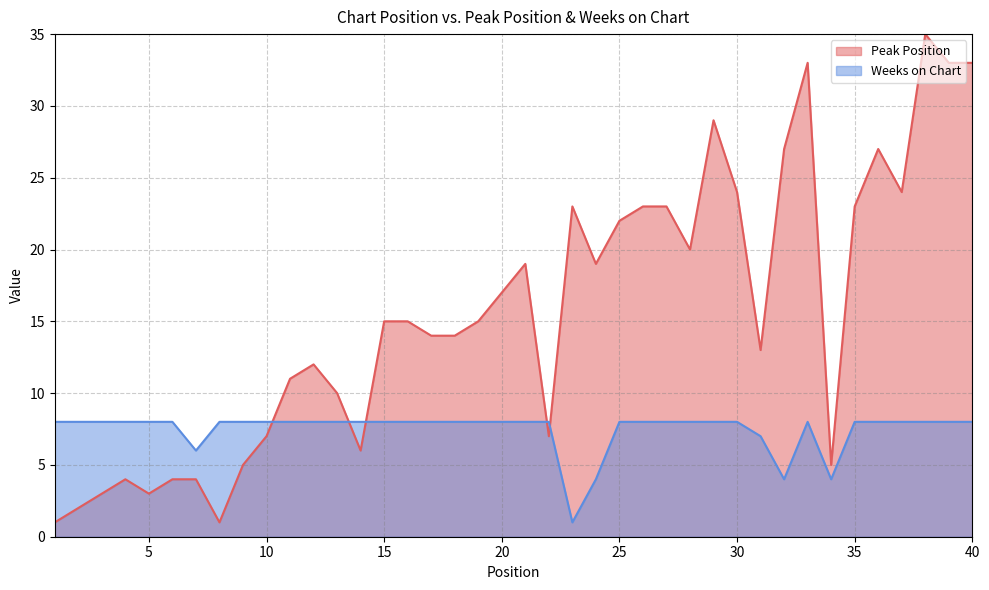

Reading left to right, extract all data points from this chart.

Peak Position: 1=1	2=2	3=3	4=4	5=3	6=4	7=4	8=1	9=5	10=7	11=11	12=12	13=10	14=6	15=15	16=15	17=14	18=14	19=15	20=17	21=19	22=7	23=23	24=19	25=22	26=23	27=23	28=20	29=29	30=24	31=13	32=27	33=33	34=5	35=23	36=27	37=24	38=35	39=33	40=33
Weeks on Chart: 1=8	2=8	3=8	4=8	5=8	6=8	7=6	8=8	9=8	10=8	11=8	12=8	13=8	14=8	15=8	16=8	17=8	18=8	19=8	20=8	21=8	22=8	23=1	24=4	25=8	26=8	27=8	28=8	29=8	30=8	31=7	32=4	33=8	34=4	35=8	36=8	37=8	38=8	39=8	40=8